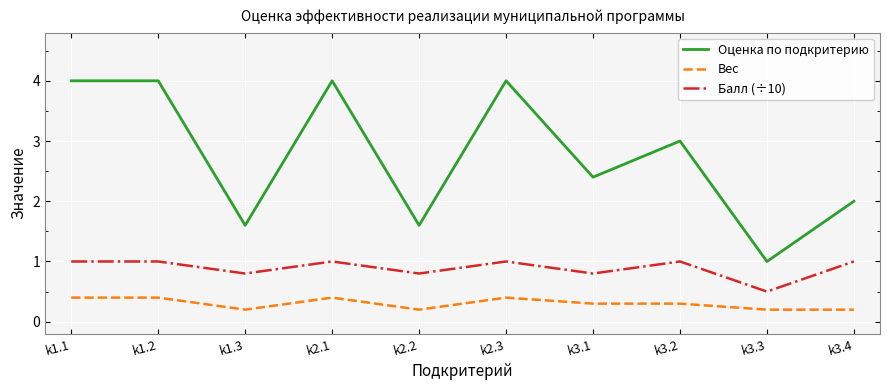

What is the lowest value of the Оценка по подкритерию series?

1.0